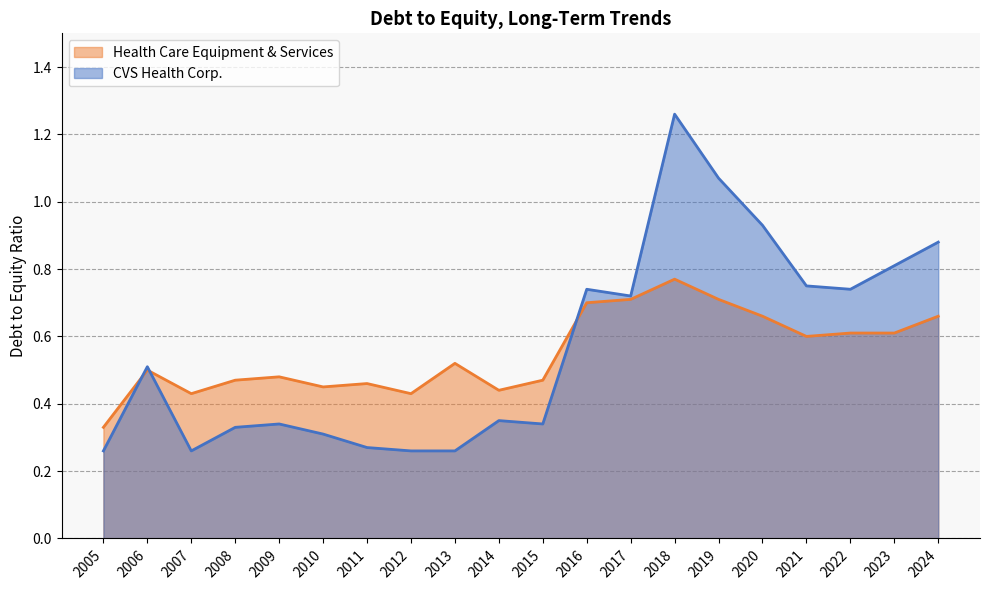

At which label is Health Care Equipment & Services closest to 0?

2005